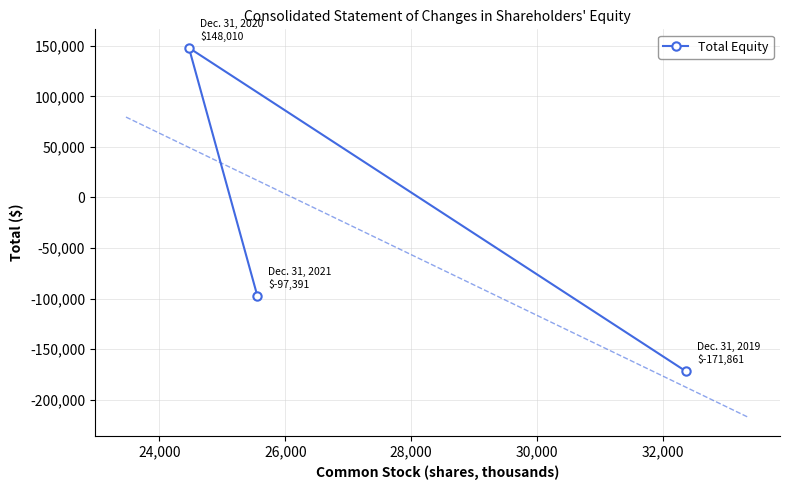

What is the minimum value shown in the chart?

-171861